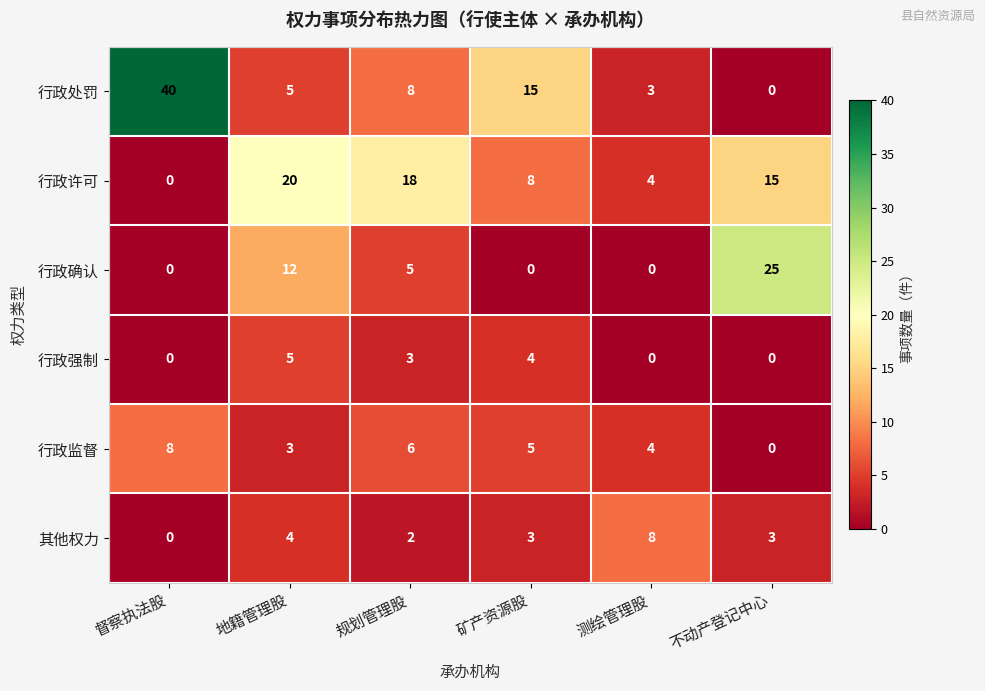

Where does the 行政监督 series first go above 5?

督察执法股